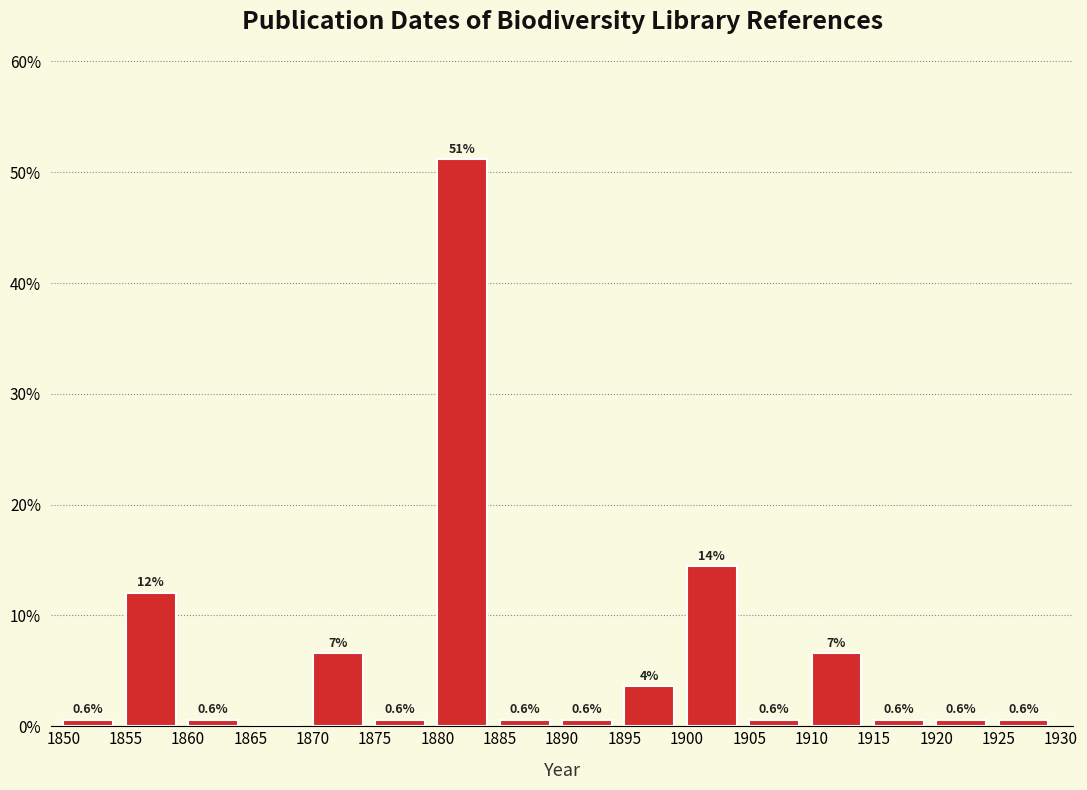

Reading left to right, transcribe all the data shown in this chart.

1850=0.6	1855=12.0	1860=0.6	1865=0.0	1870=6.6	1875=0.6	1880=51.2	1885=0.6	1890=0.6	1895=3.6	1900=14.5	1905=0.6	1910=6.6	1915=0.6	1920=0.6	1925=0.6